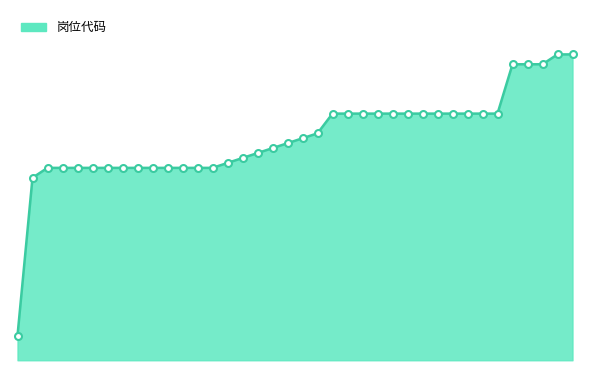

What is the sum of all values?

4527